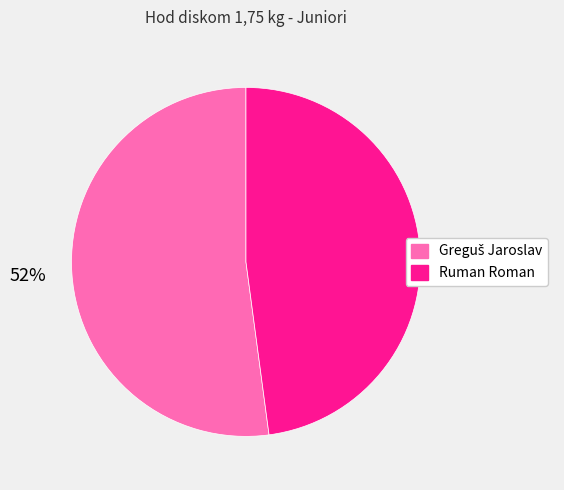

How many segments does this pie chart have?

2